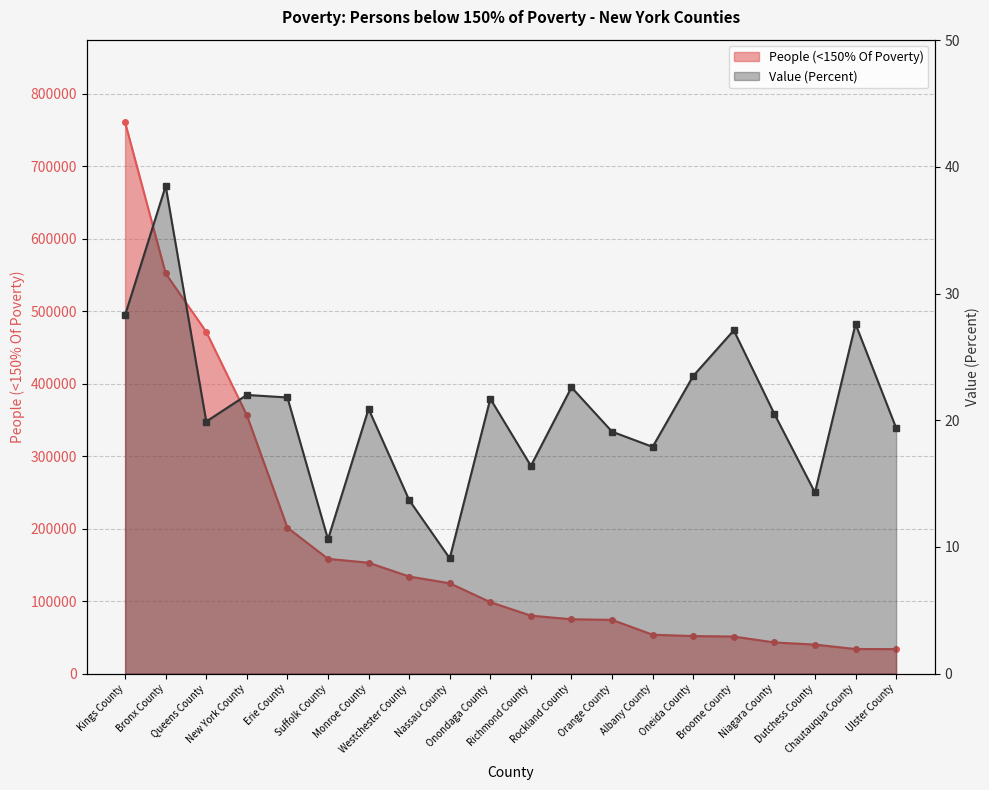

What is the difference between the maximum and minimum values in the Value (Percent) series?

29.4